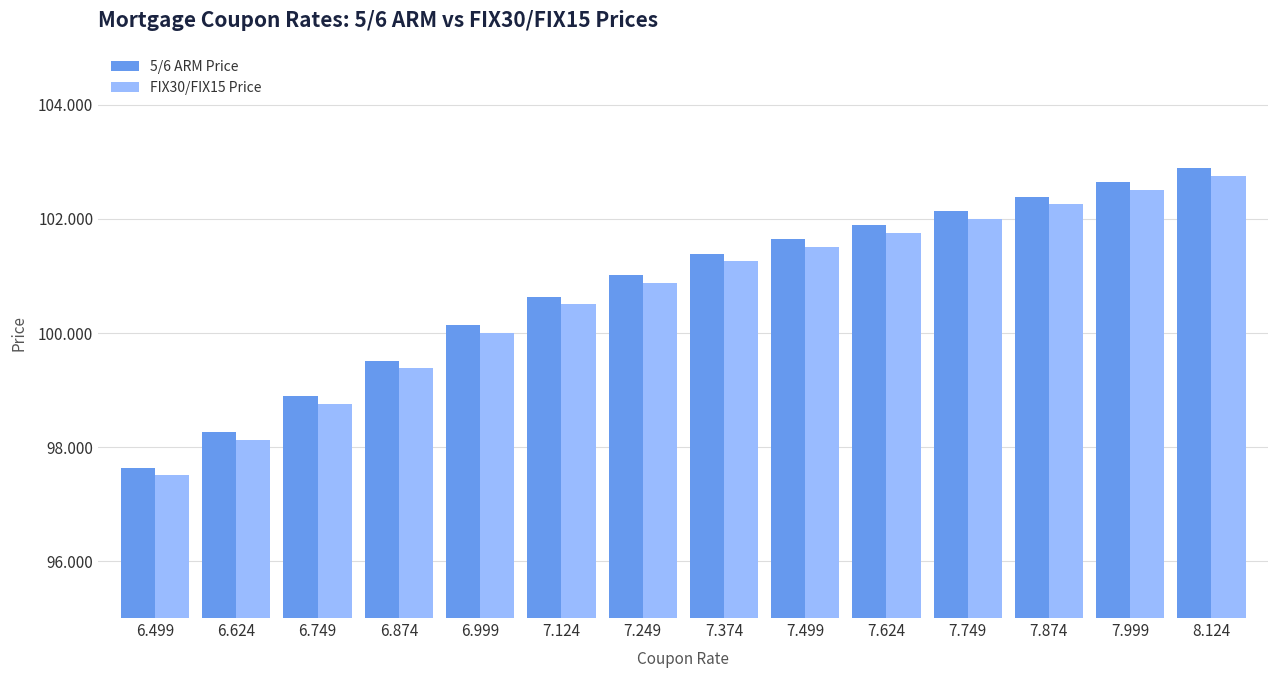

What is the label of the 13th bar from the right?

6.624